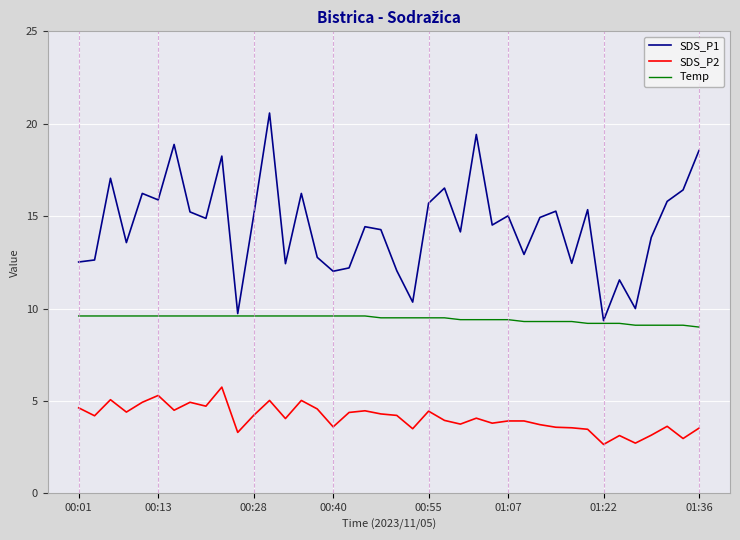

What are all the series names shown in the legend?

SDS_P1, SDS_P2, Temp